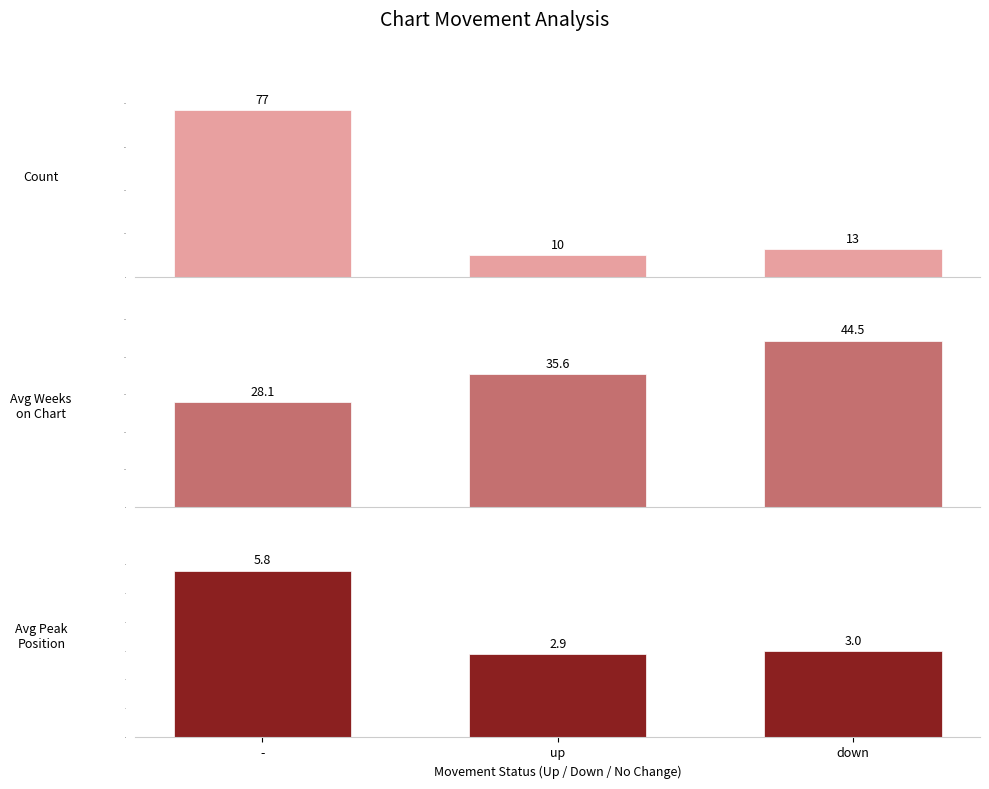

At how many categories does at least one series exceed 69?

1